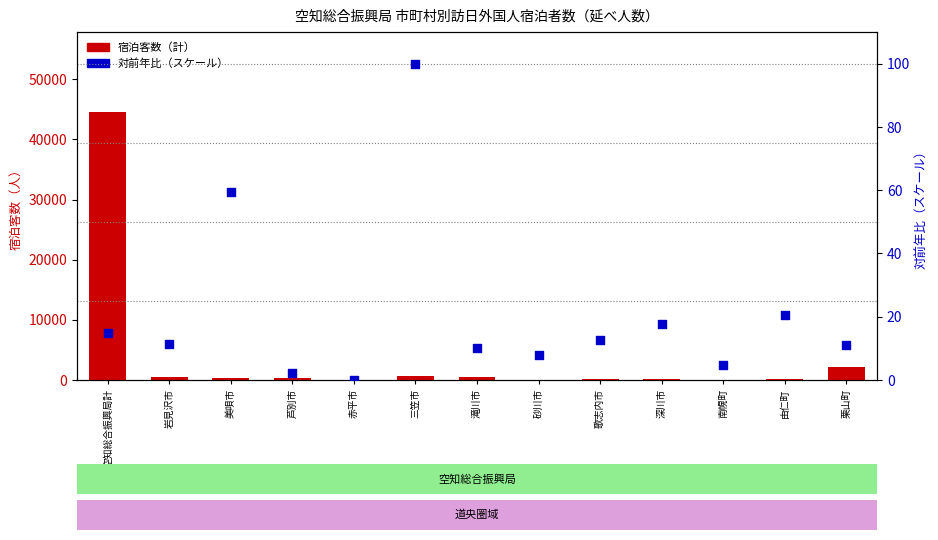

Is the value of 対前年比（スケール） at 美唄市 greater than the value of 宿泊客数（計） at 滝川市?

No